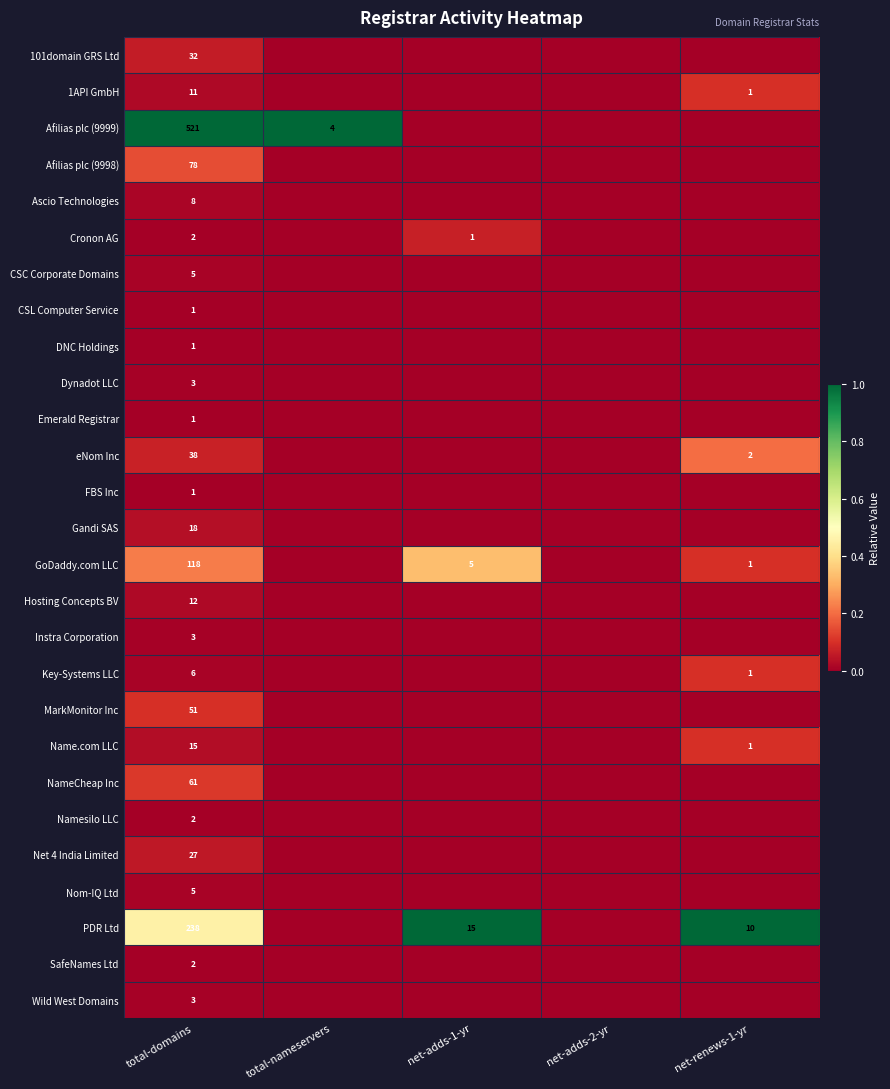

The Gandi SAS series shows 25 at total-domains. True or false?

False